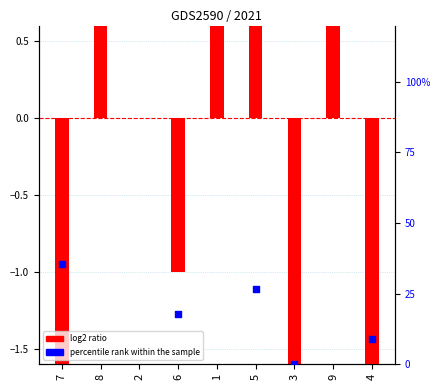

At how many categories does at least one series exceed -2?

9